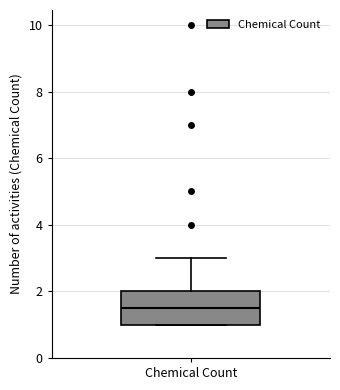

Where does the upper whisker of the box for Chemical Count end on the y-axis? The values are not printed on the chart, so give them approximately, as read against the axis.

3.0